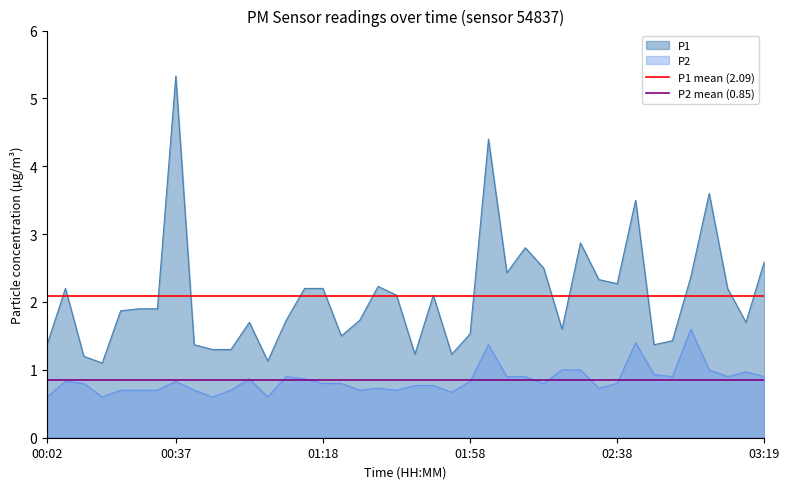

The P2 series shows 0.9 at 03:19. True or false?

True